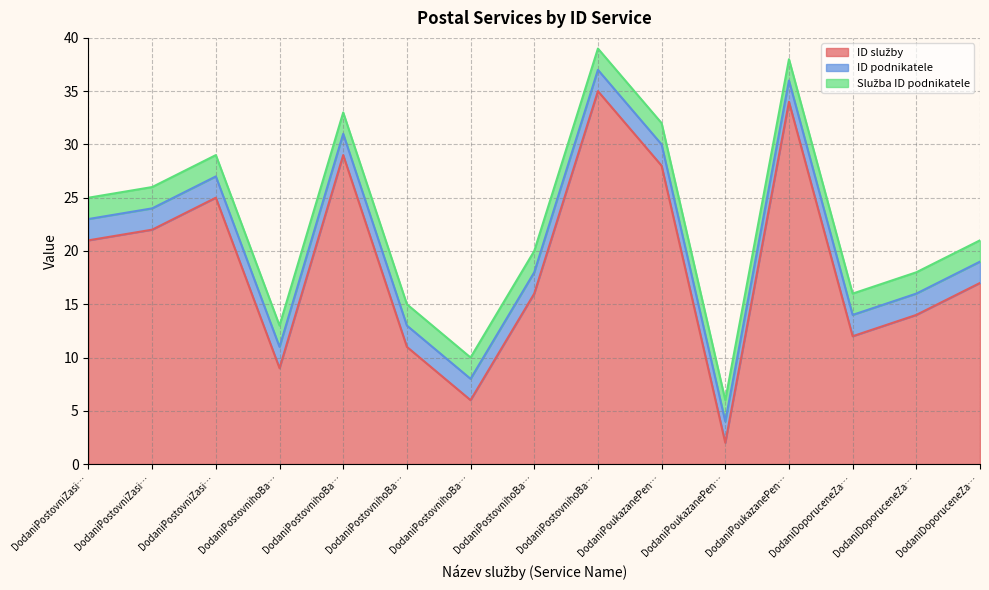

True or false: ID služby has a value of 14 at DodaniDoporuceneZasilkyDo2KgDoZahranici.

True